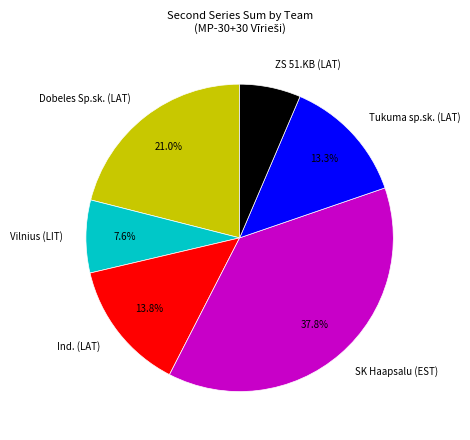

What is the largest slice in the pie chart?

SK Haapsalu (EST)